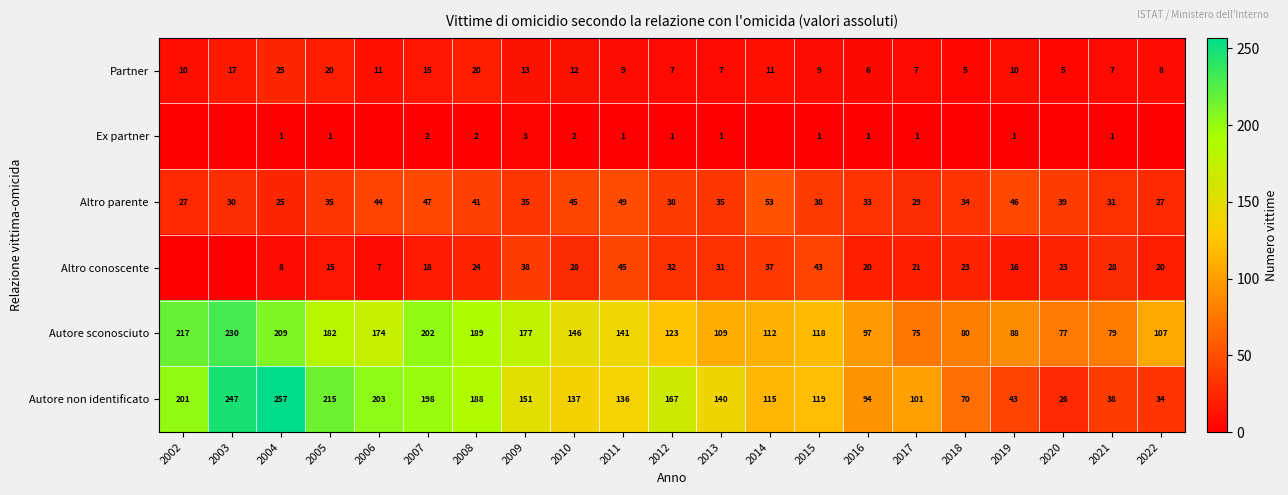

What is the sum of all Autore non identificato values?

2880